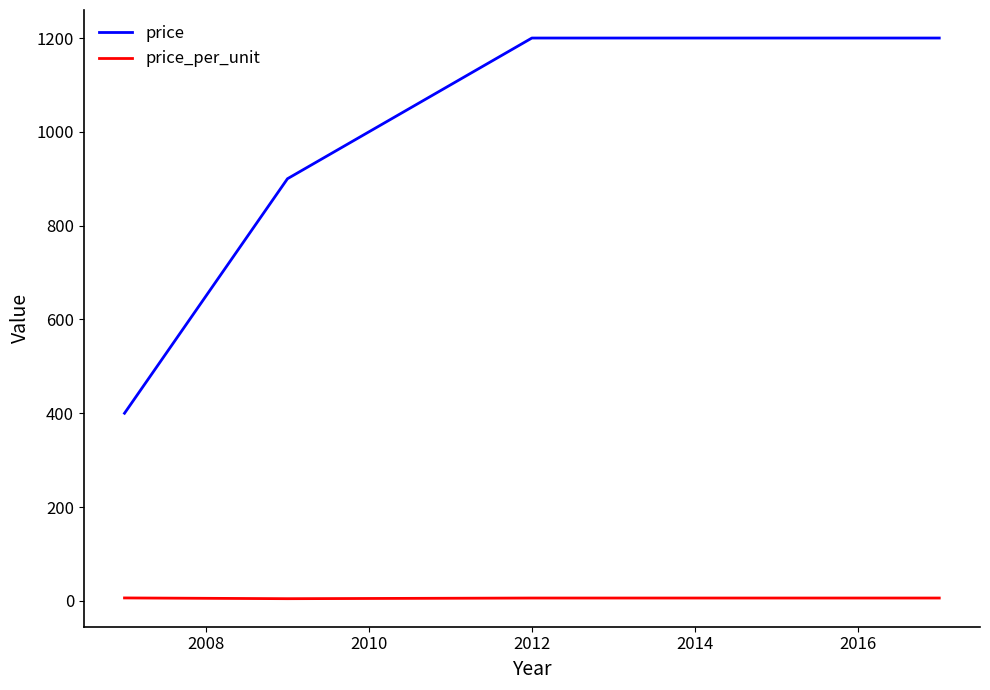

Rank the series by their average value, from highest to lowest.

price, price_per_unit